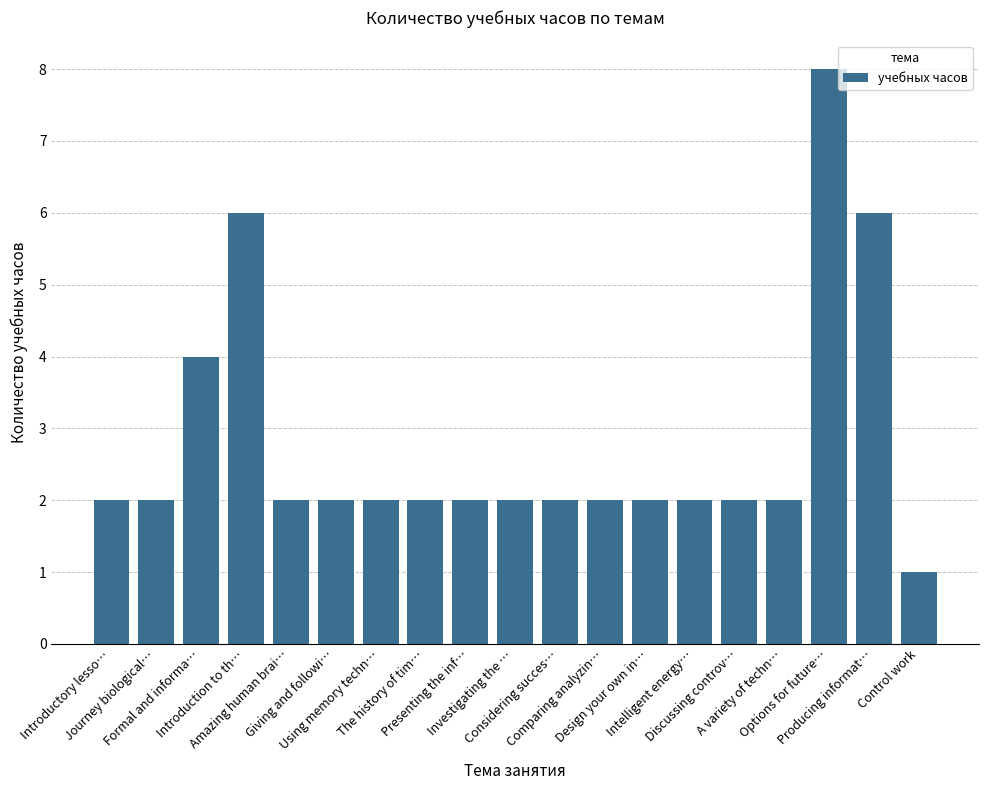

What is the average value?

3